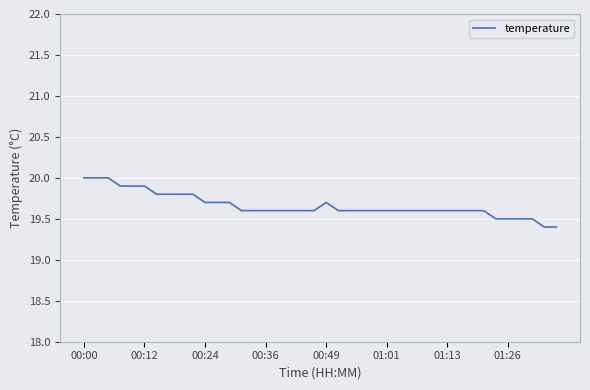

Reading right to left, list all the values displayed in this chart.

19.4	19.4	19.5	19.5	19.5	19.5	19.6	19.6	19.6	19.6	19.6	19.6	19.6	19.6	19.6	19.6	19.6	19.6	19.6	19.7	19.6	19.6	19.6	19.6	19.6	19.6	19.6	19.7	19.7	19.7	19.8	19.8	19.8	19.8	19.9	19.9	19.9	20.0	20.0	20.0